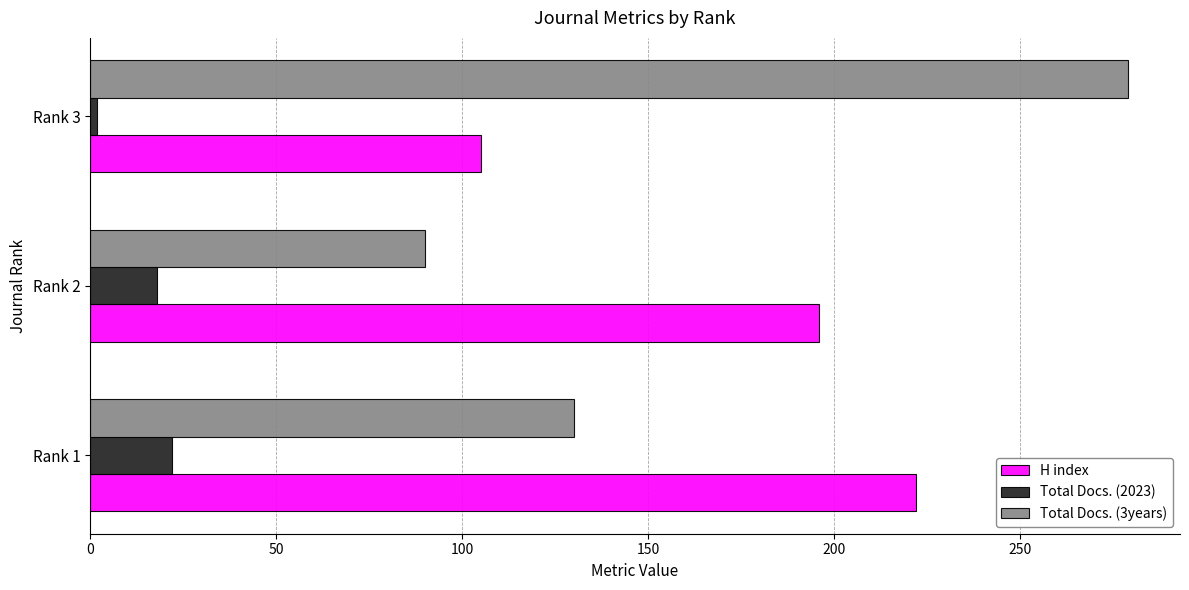

Which category has the lowest value in the Total Docs. (3years) series?

Rank 2